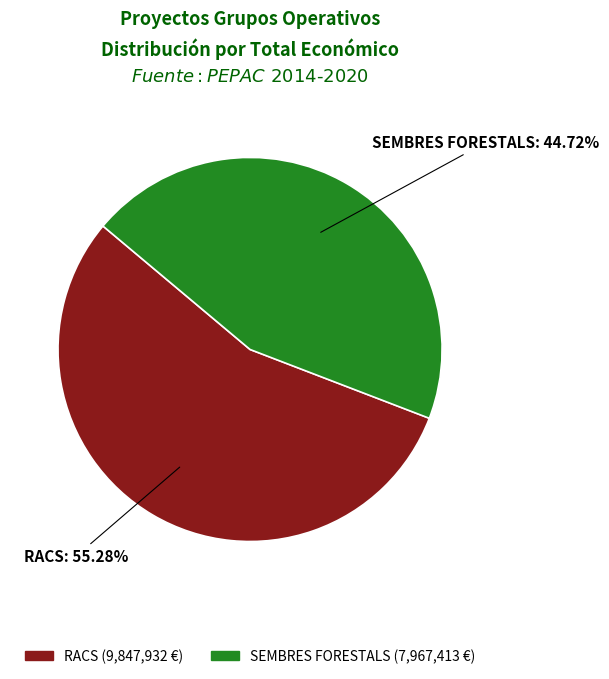

Is there a majority slice in this chart?

Yes